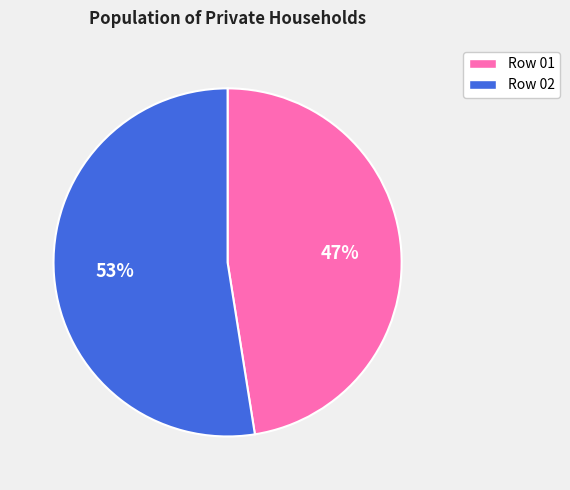

Which category has the biggest portion of the pie?

Row 02